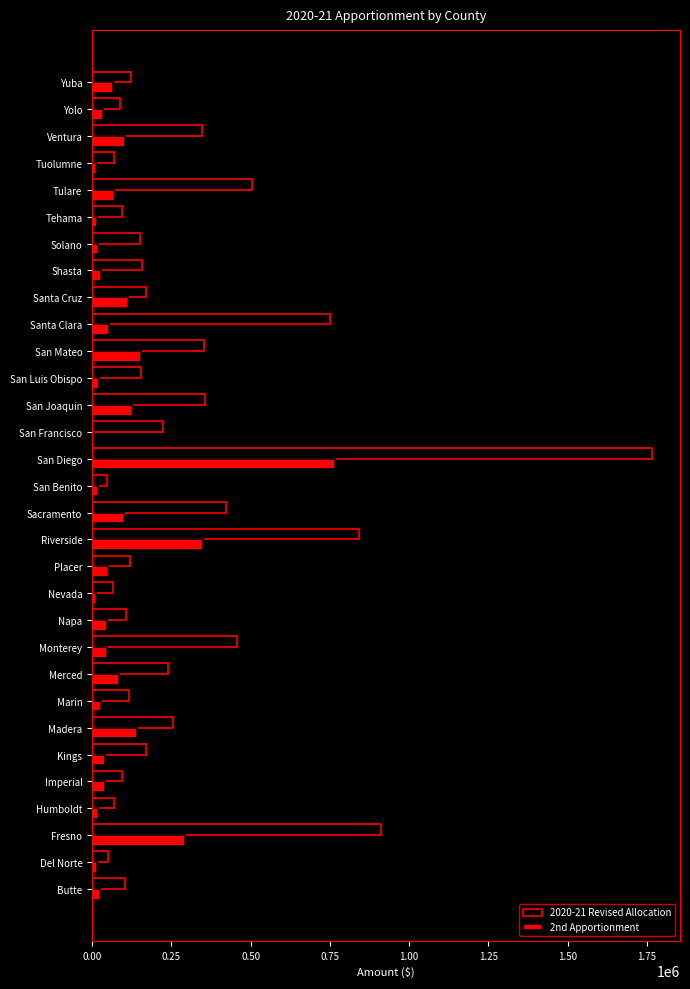

At which label does 2nd Apportionment reach its peak?

San Diego